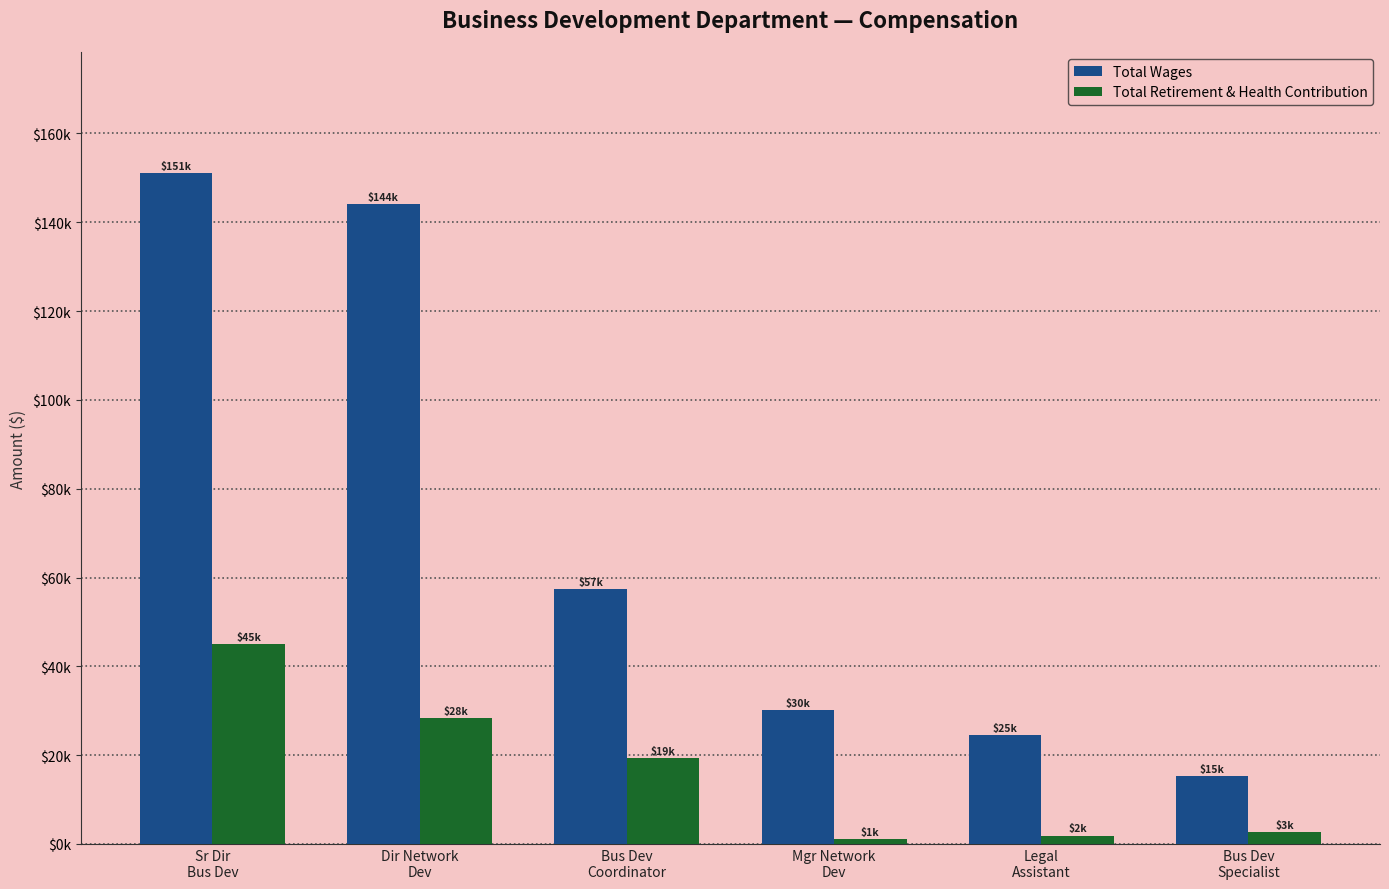

Read the Total Wages value at Dir Network
Dev.

144150